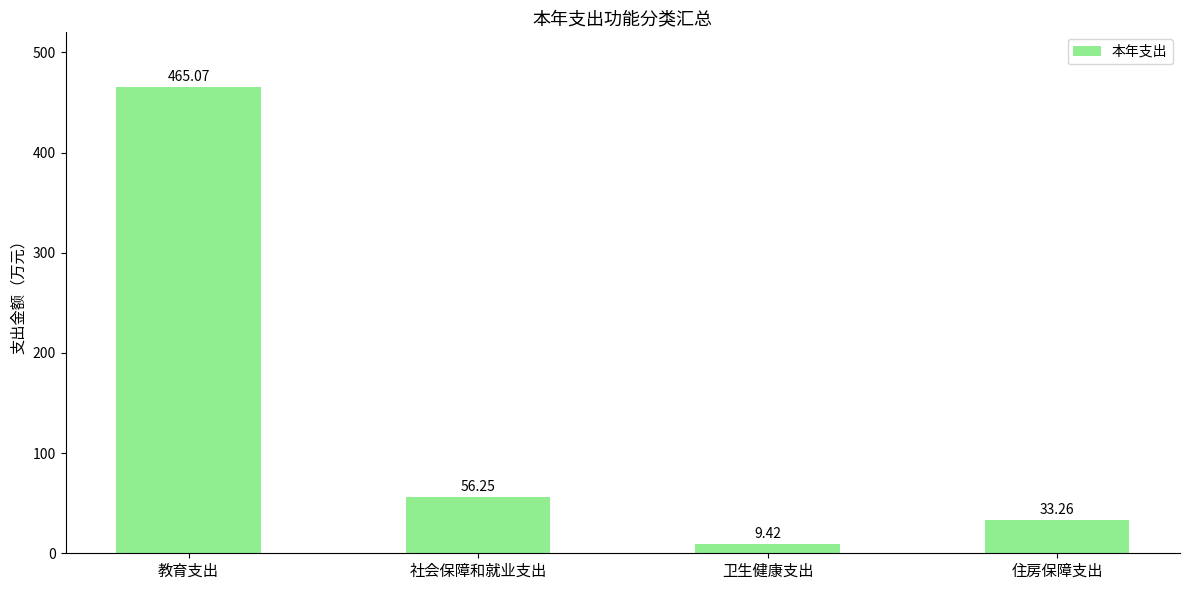

How many values are below 56?

2